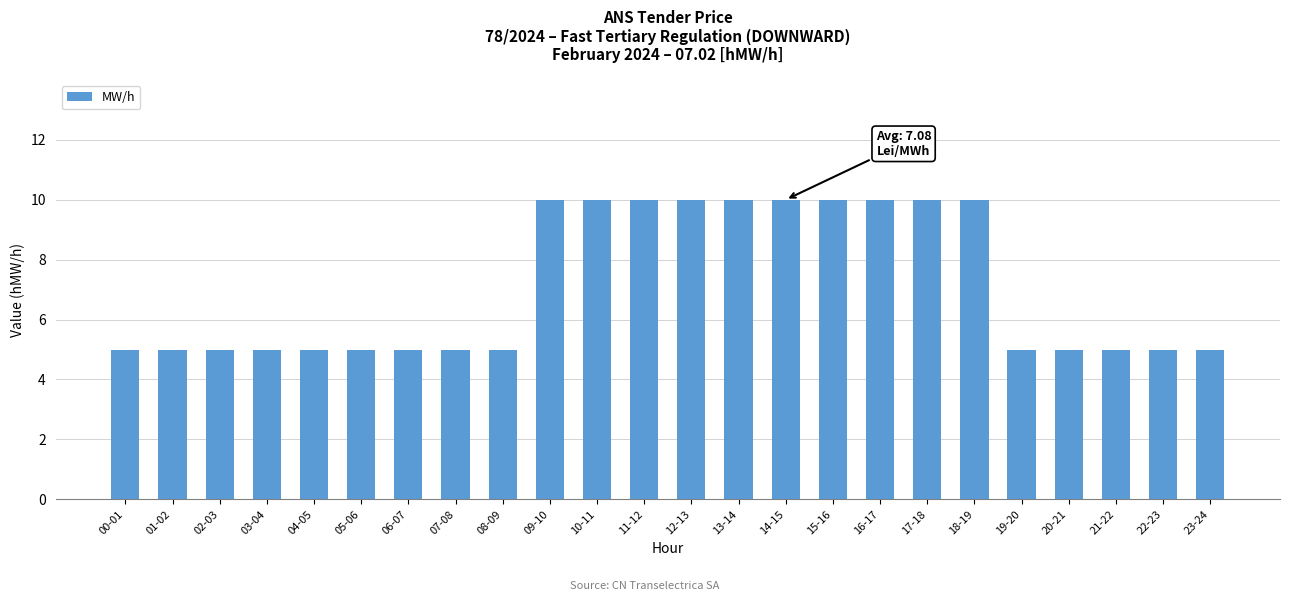

What position from the right is 09-10?

15